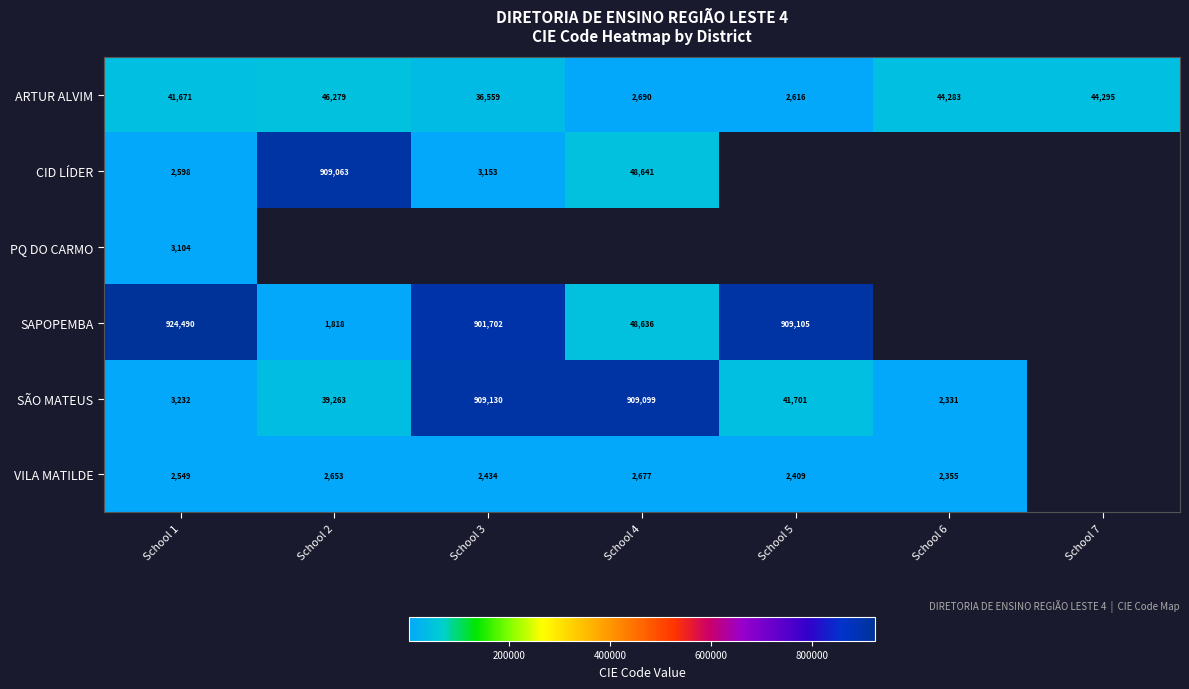

What is the minimum value shown in the chart?

1818.0